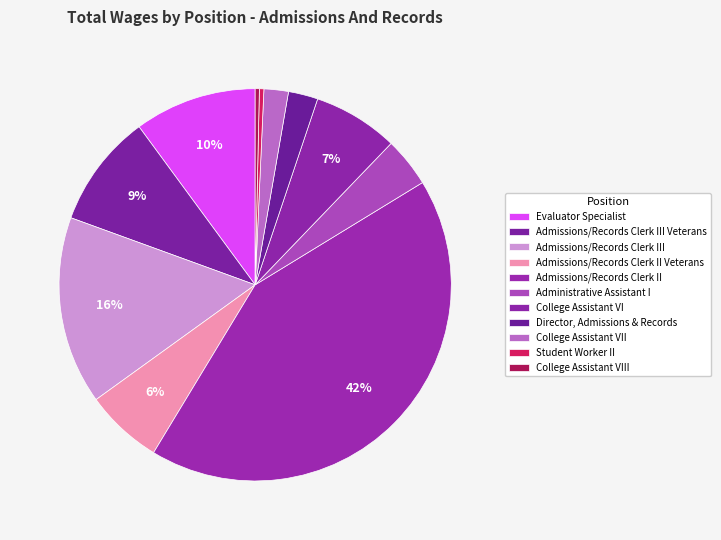

What percentage do Director, Admissions & Records and Admissions/Records Clerk II together represent?

44.8%